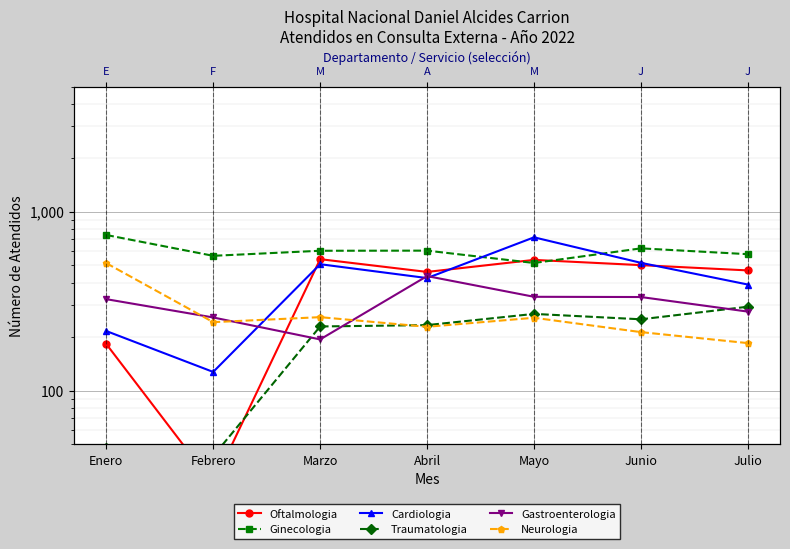

True or false: Traumatologia and Cardiologia cross at least once.

False